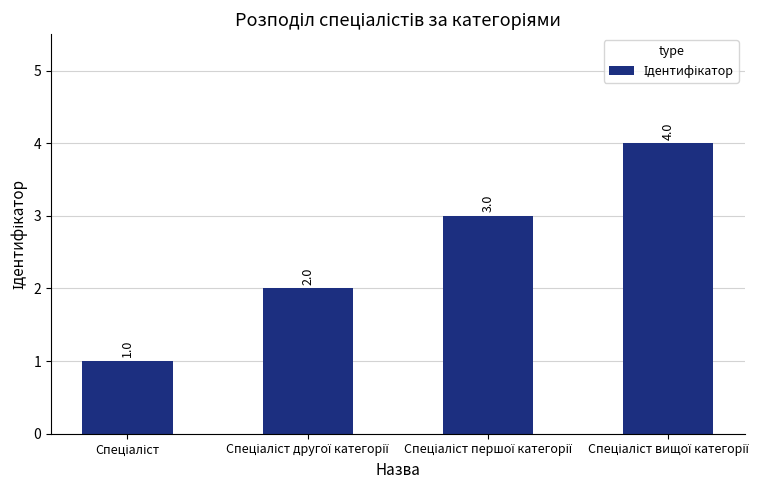

Are the bars horizontal?

No